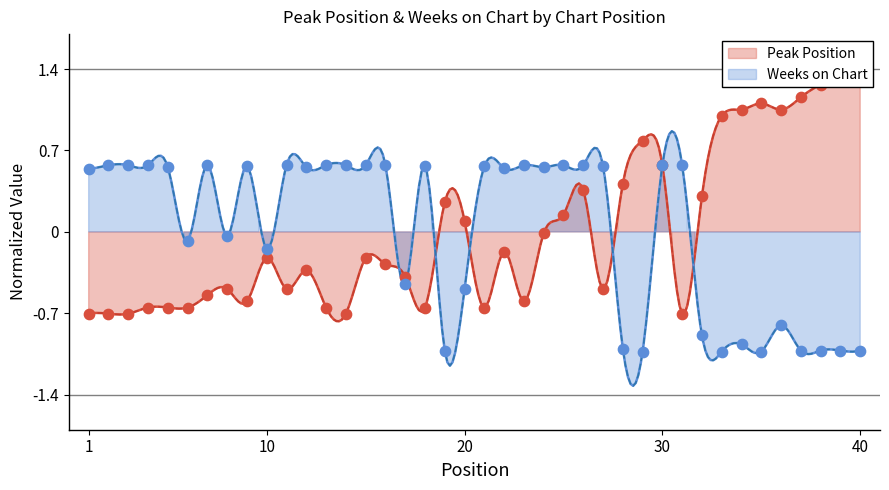

Which series contains the highest Y value?

Peak Position